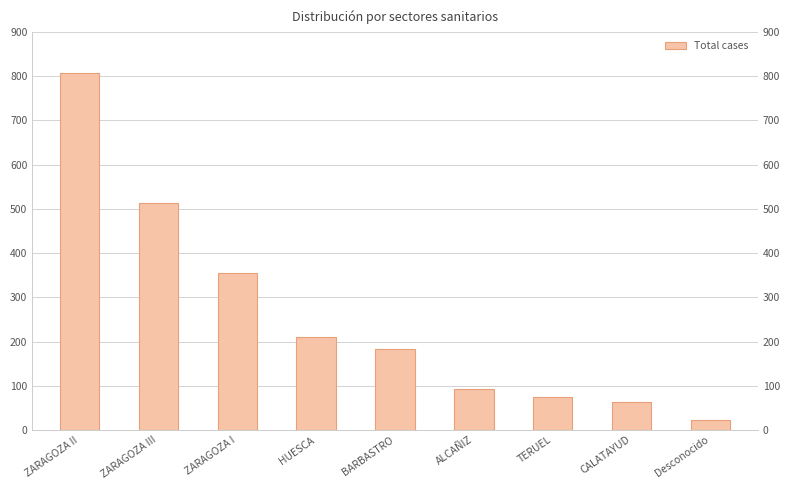

What is the smallest value displayed?

23